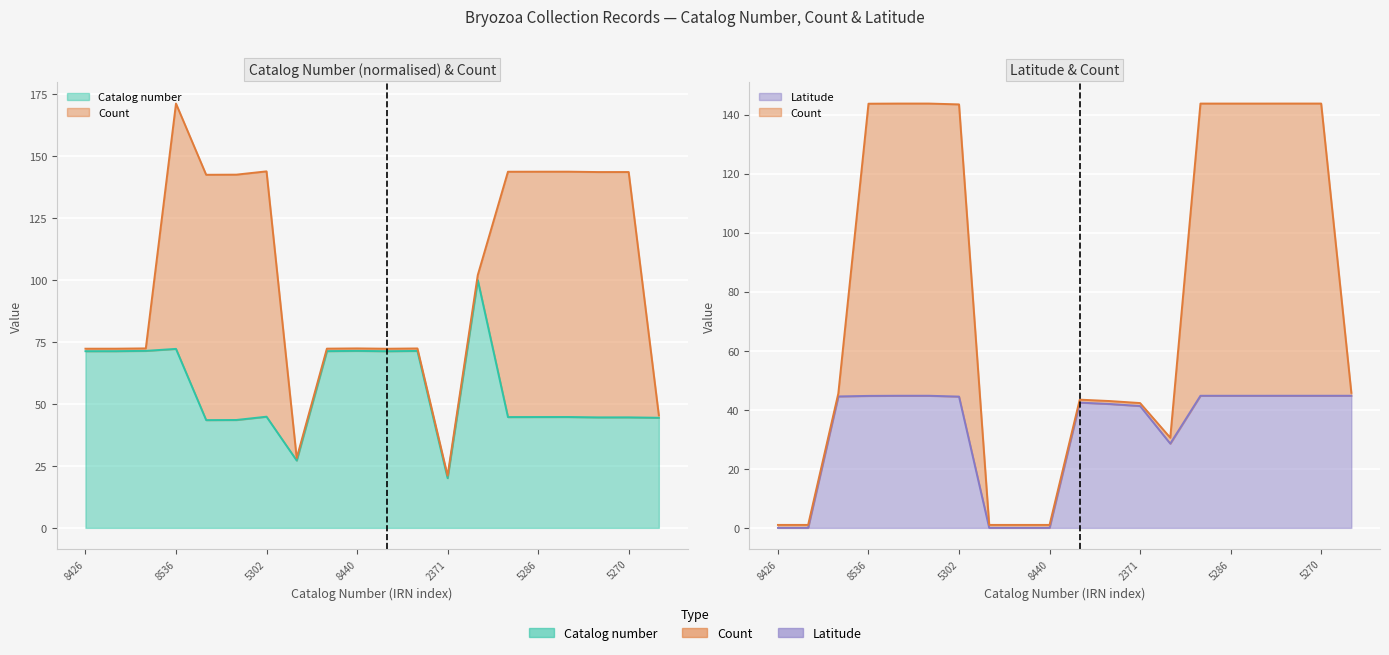

In Catalog number, how many points are higher than both neighbors (excluding endpoints)?

7